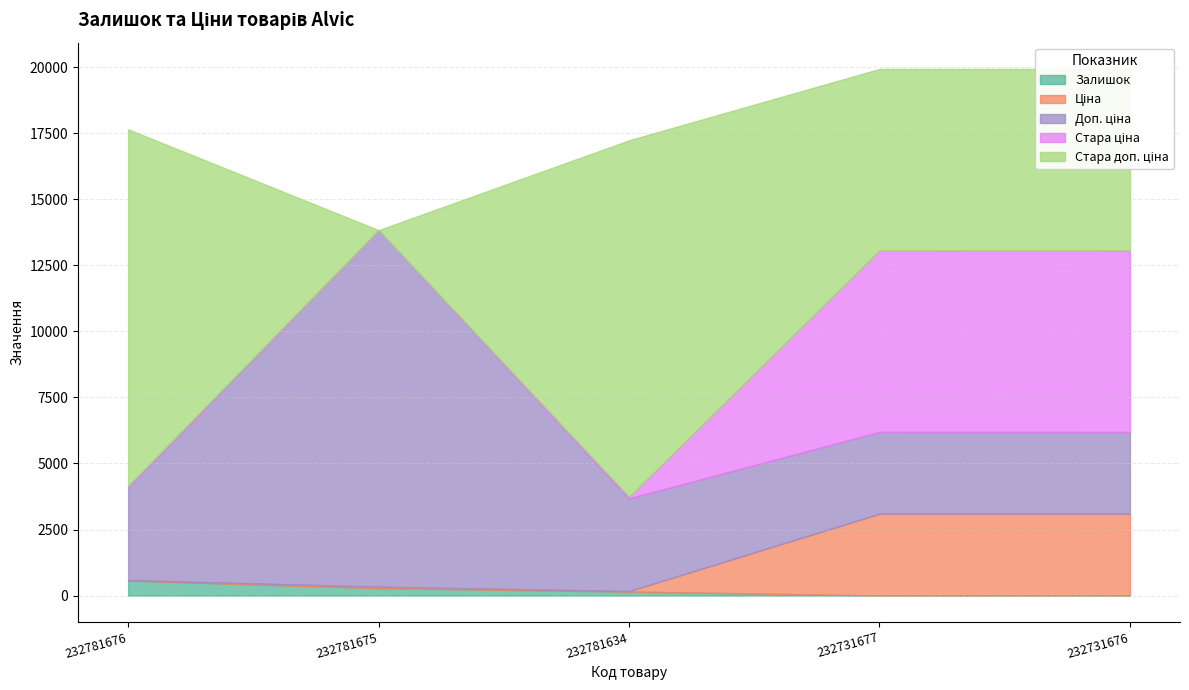

True or false: Залишок has a value of 120.5 at 232781675.

False